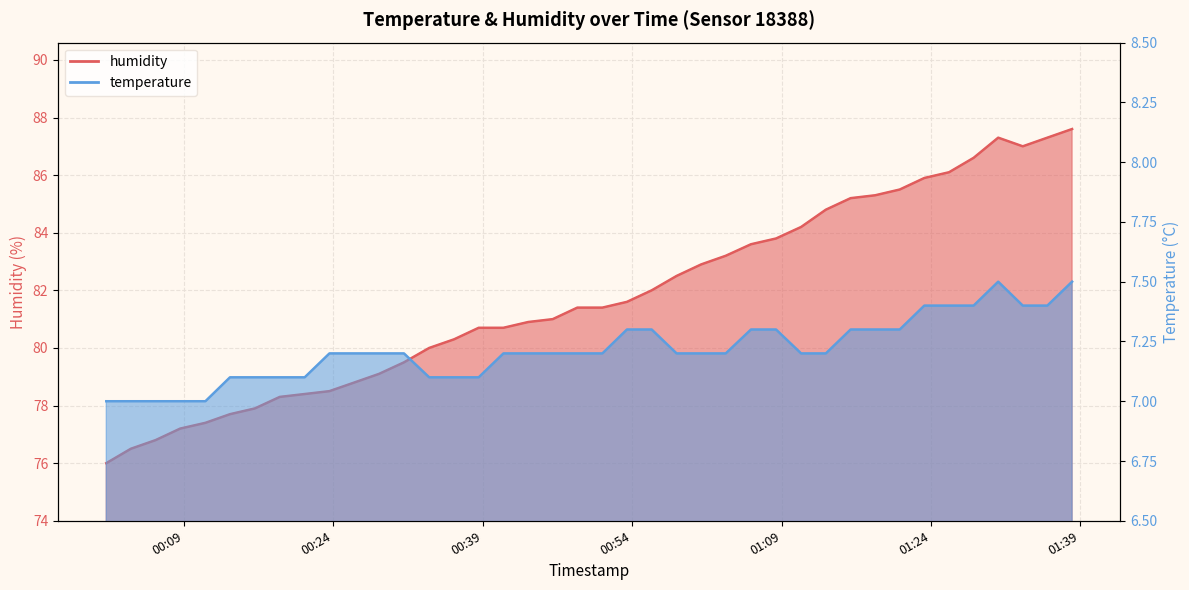

How many lines are shown in the chart?

2